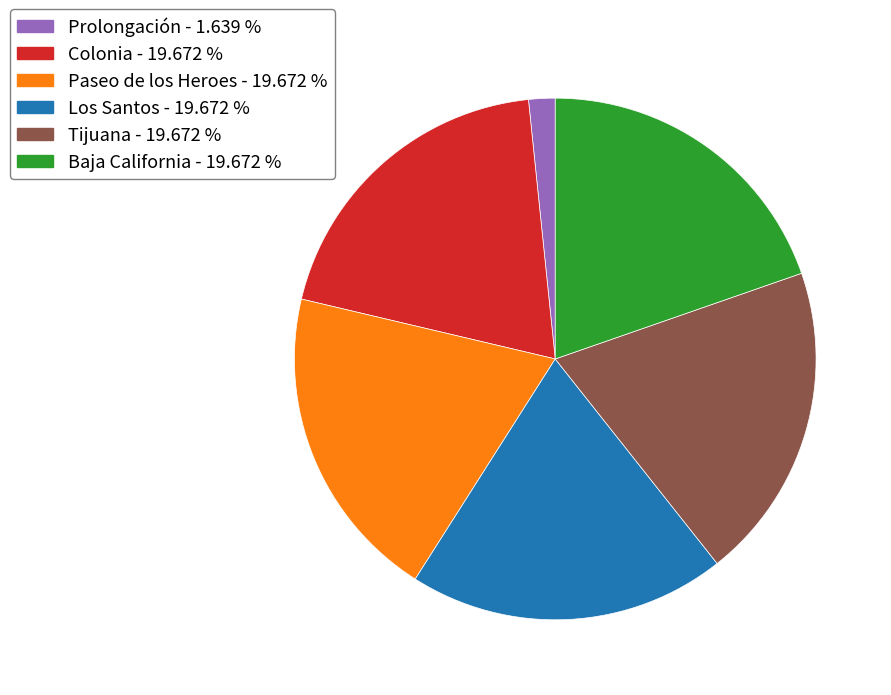

Combined, do Paseo de los Heroes - 19.672 % and Los Santos - 19.672 % account for over 50%?

No